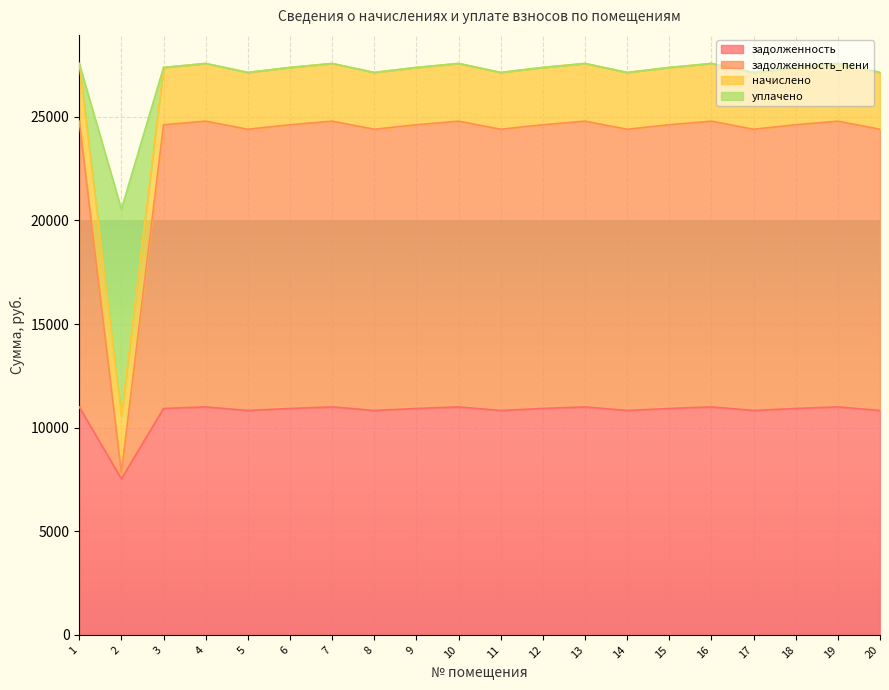

What is the lowest value of the задолженность series?

7528.8